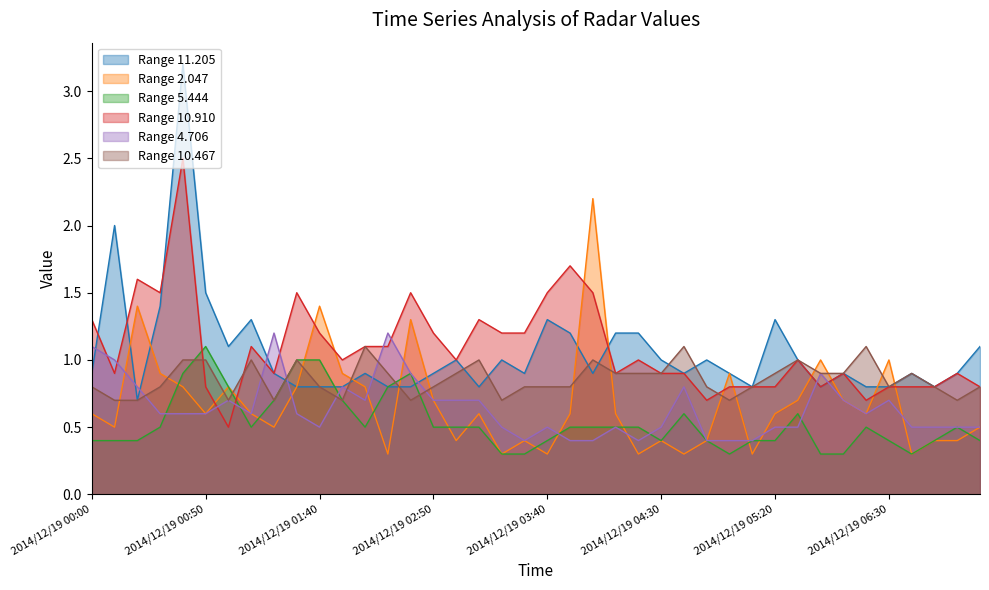

What is the difference between the second highest and minimum values in the  11.205 series?

1.3